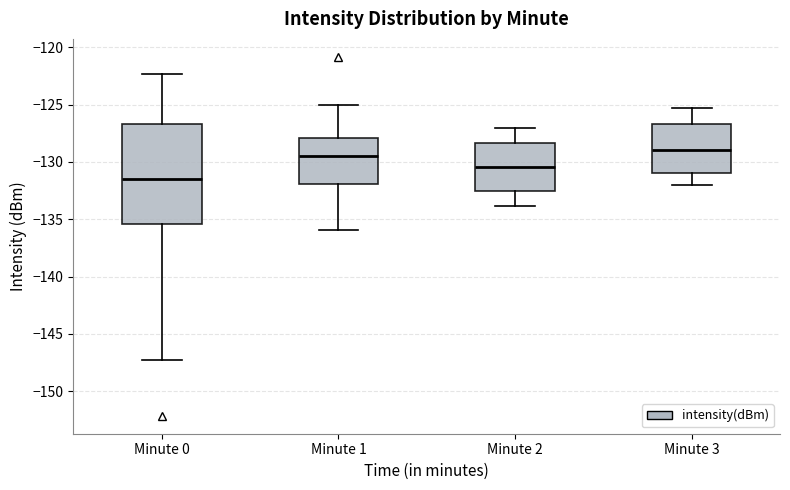

Where does the median line of the box for Minute 1 sit on the y-axis? The values are not printed on the chart, so give them approximately, as read against the axis.

-129.5